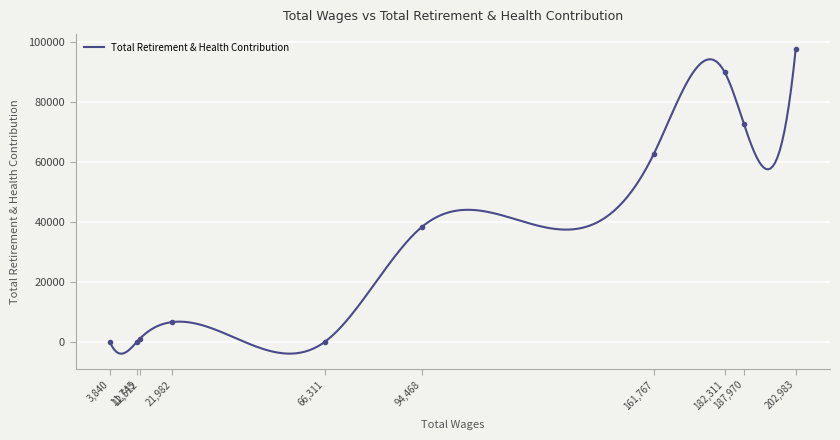

How many points are higher than both their immediate neighbors (excluding endpoints)?

2